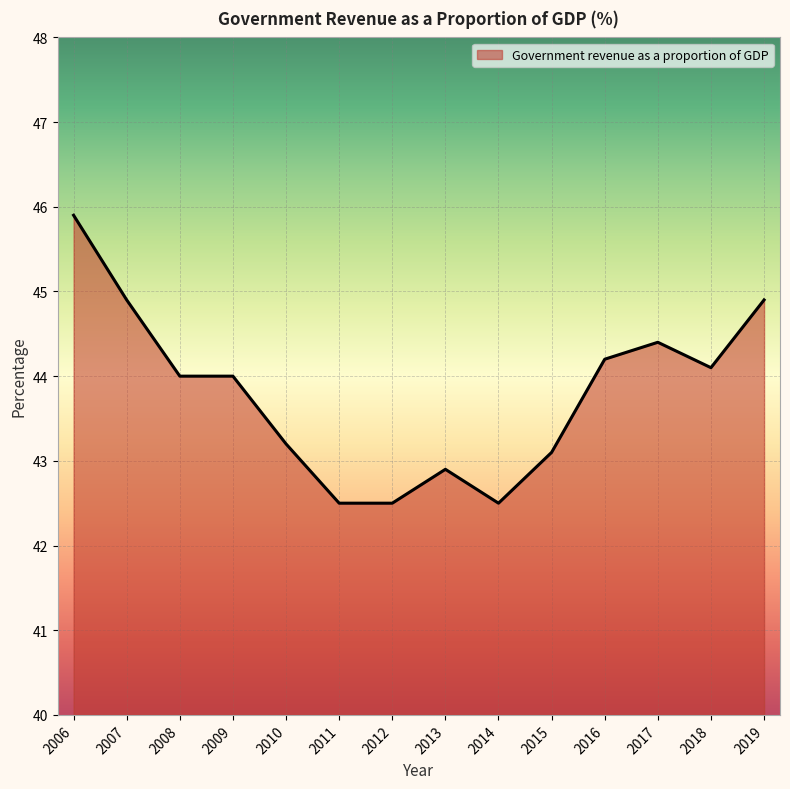

Reading right to left, extract all data points from this chart.

44.9	44.1	44.4	44.2	43.1	42.5	42.9	42.5	42.5	43.2	44.0	44.0	44.9	45.9